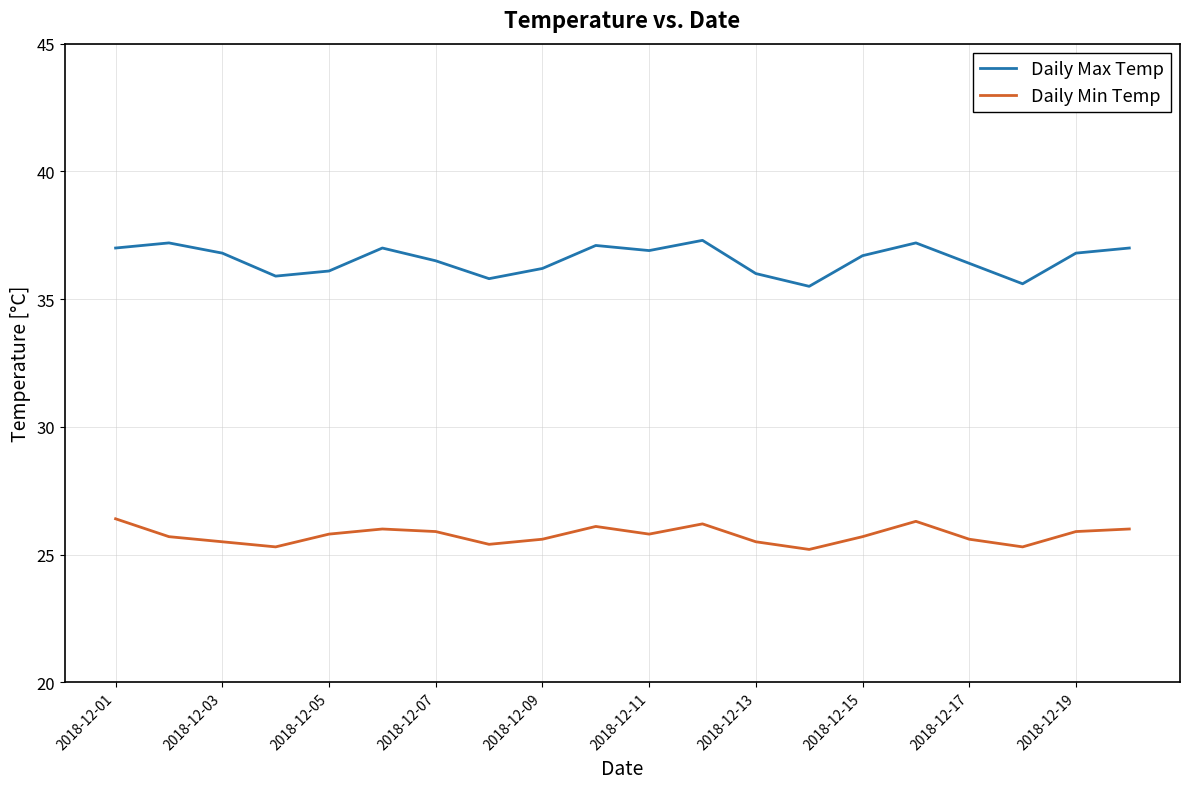

How many lines are shown in the chart?

2